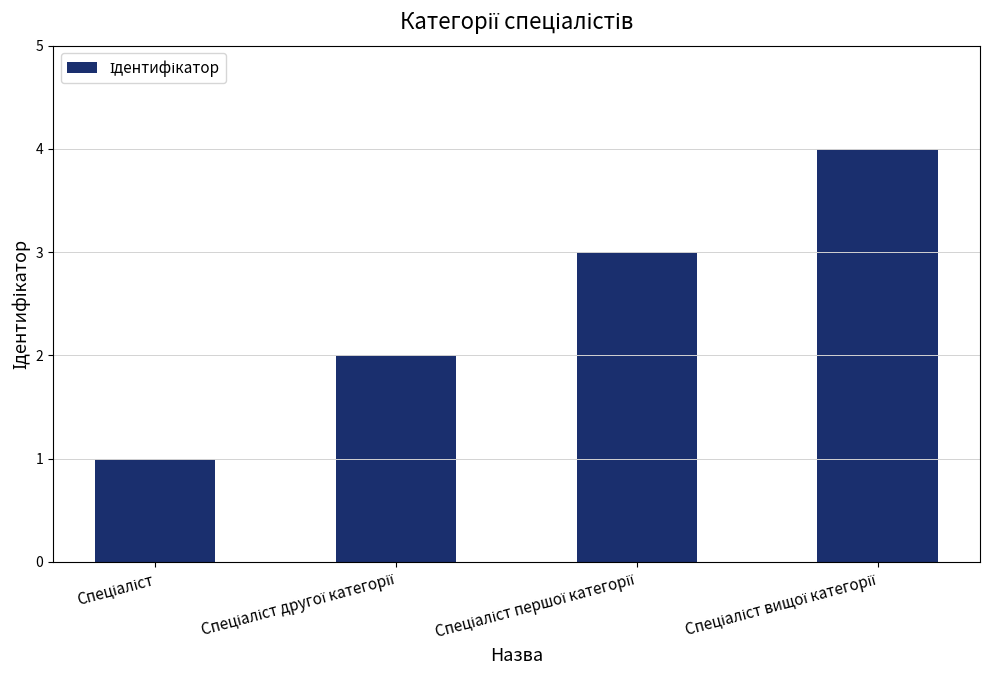

What is the greatest value displayed?

4